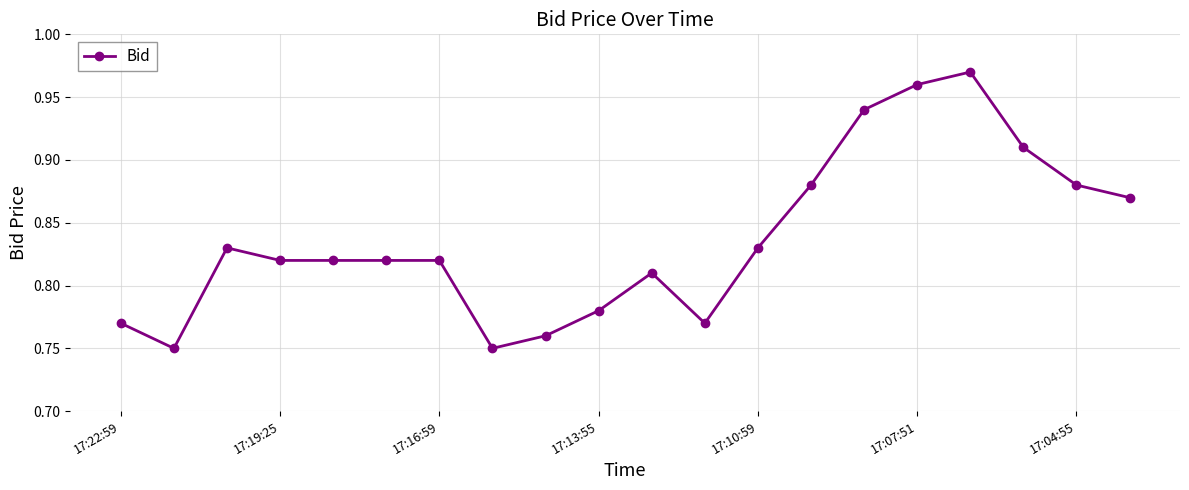

How many values are between 0 and 1?

20